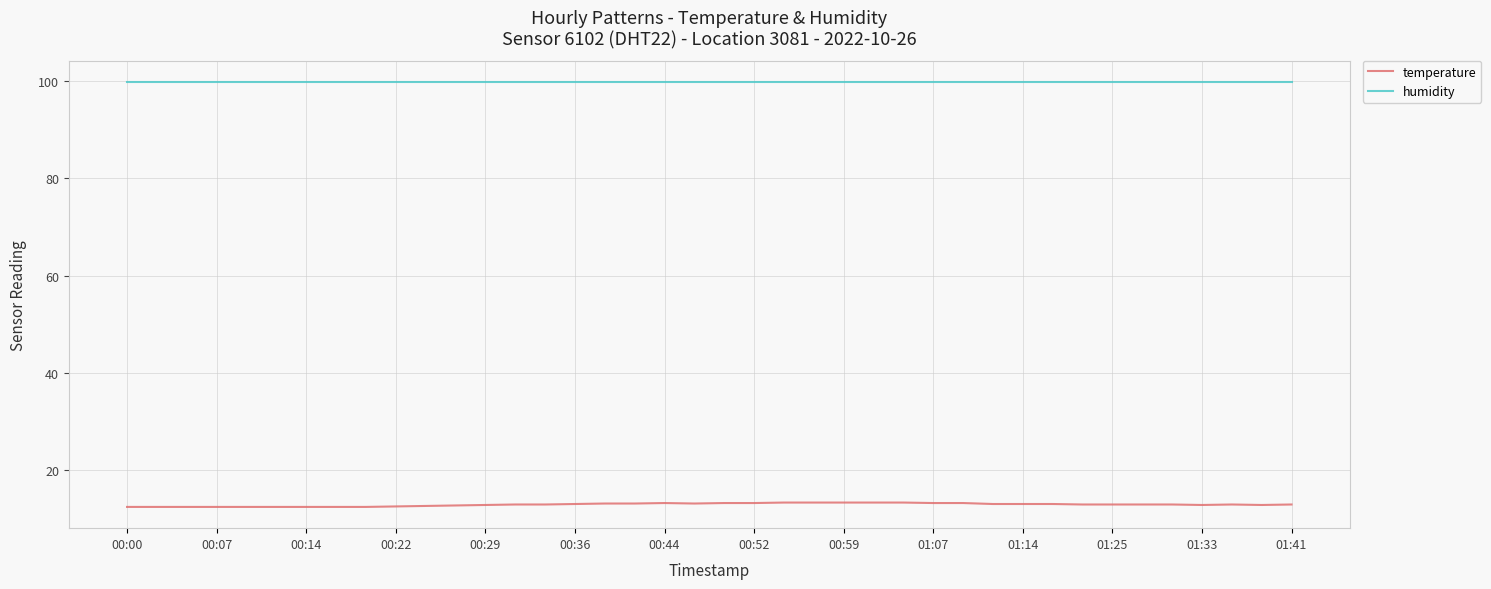

What is the greatest value displayed?

99.9